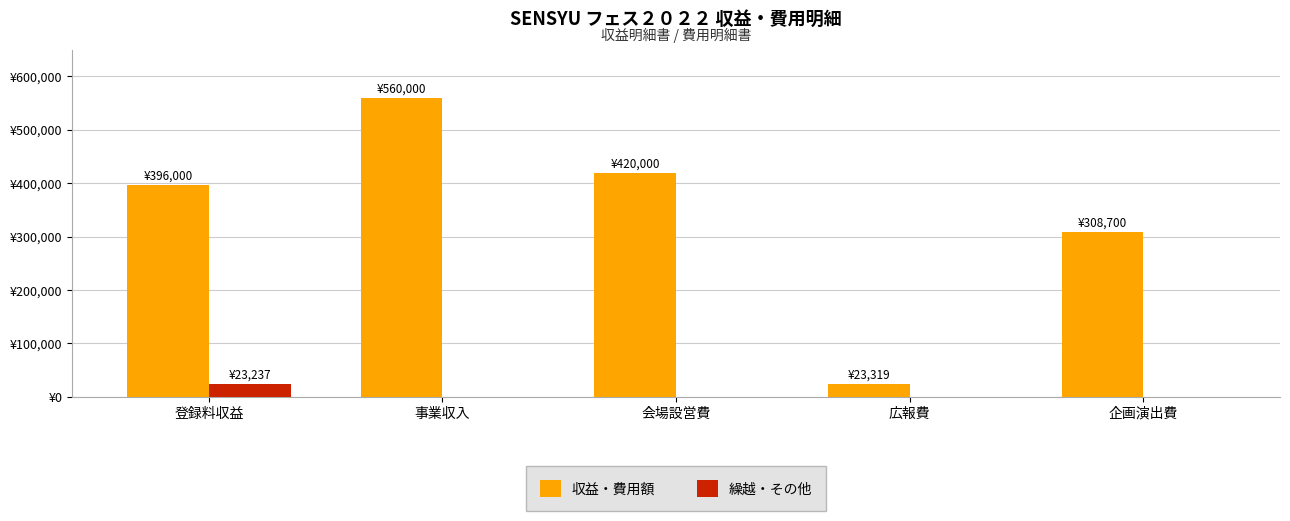

What are all the series names shown in the legend?

収益・費用額, 繰越・その他